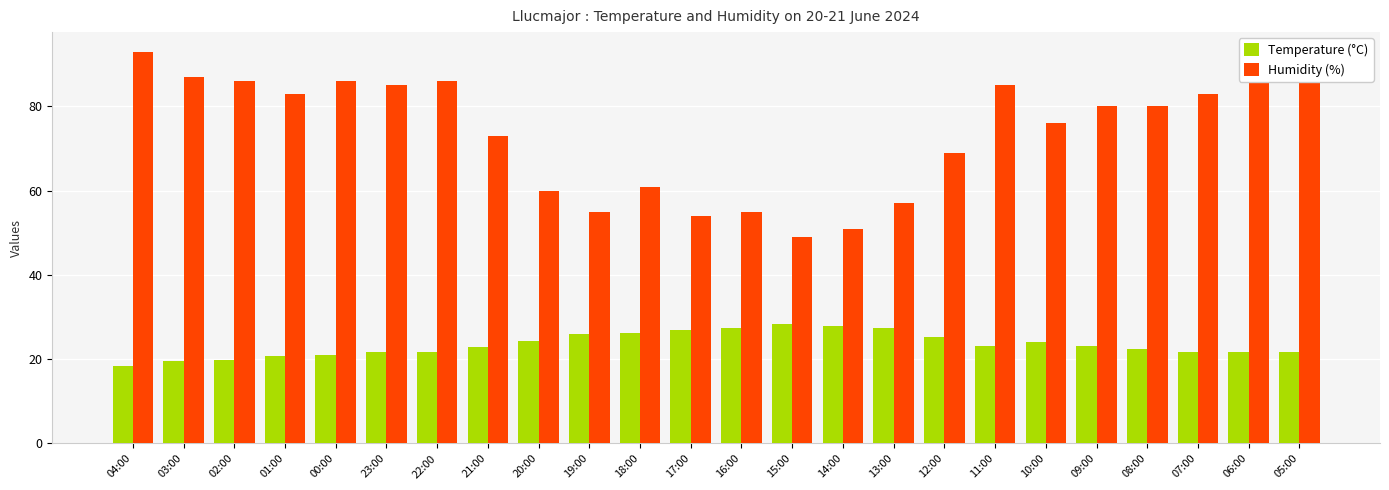

Between 23:00 and 18:00, which series saw the biggest shift?

Humidity (%)